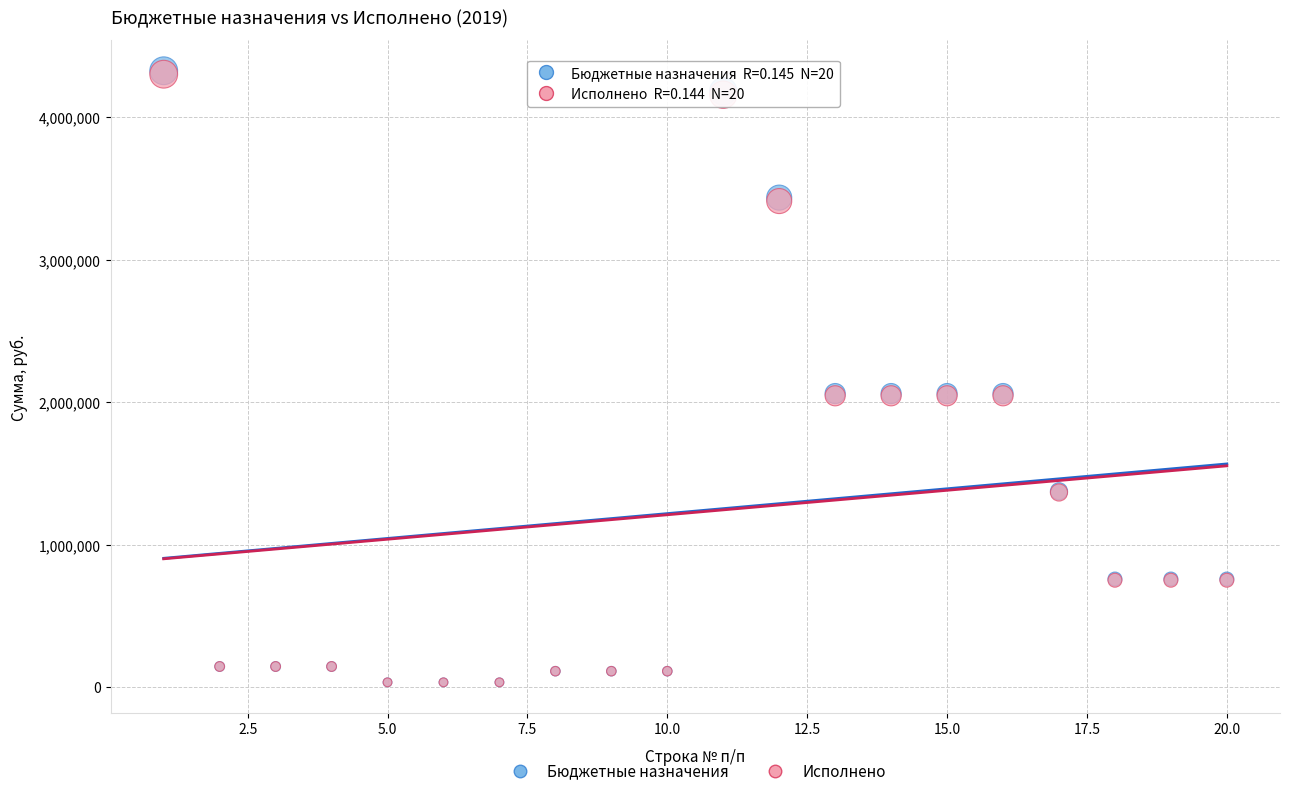

What are all the series names shown in the legend?

Бюджетные назначения, Исполнено